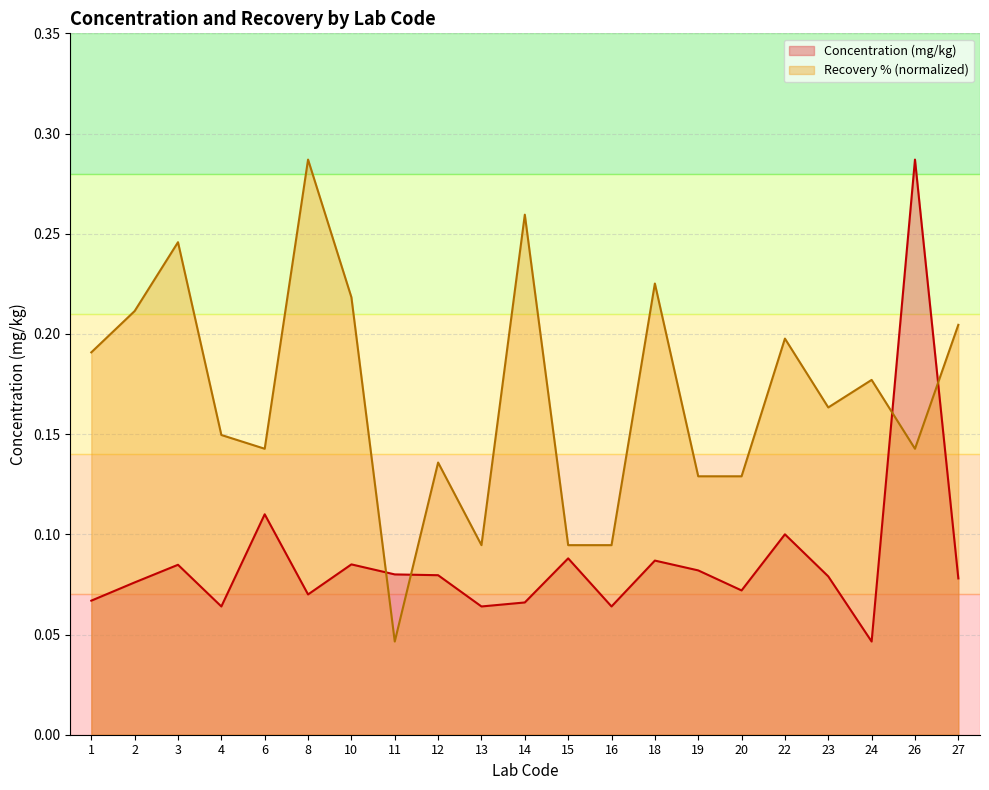

What is the approximate value of Recovery (%) at 27?

0.2